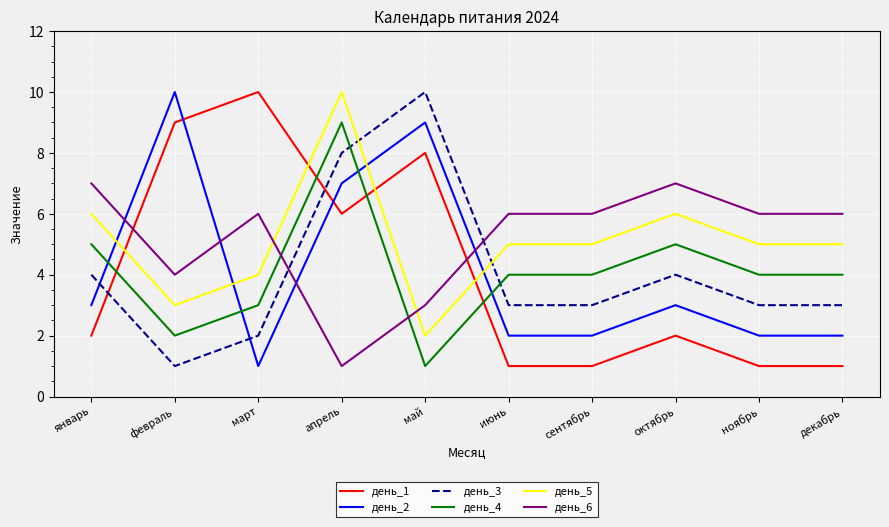

What is the difference between the highest and lowest values at декабрь?

5